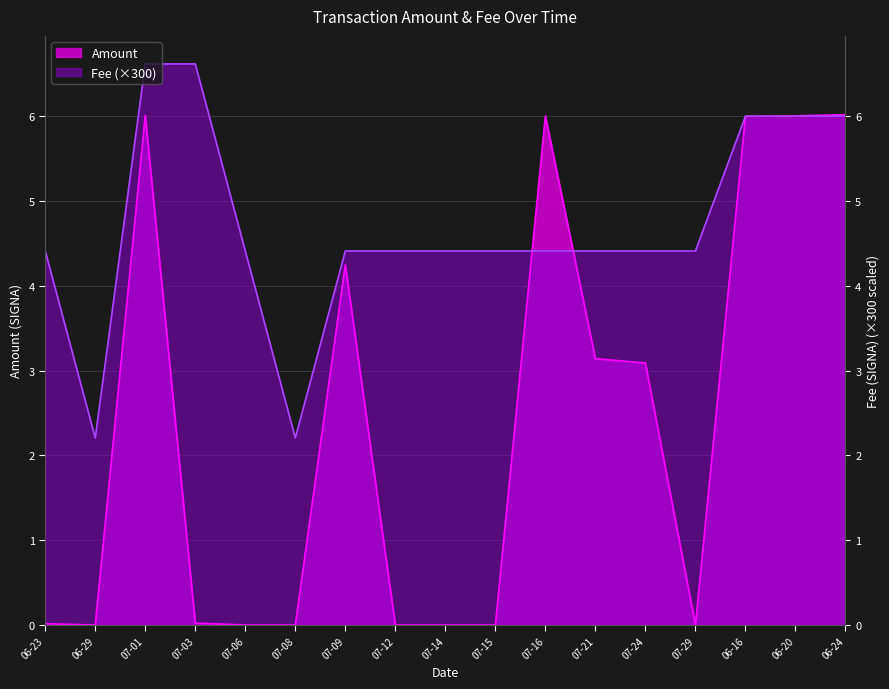

At which category does Amount reach its first local valley?

06-29